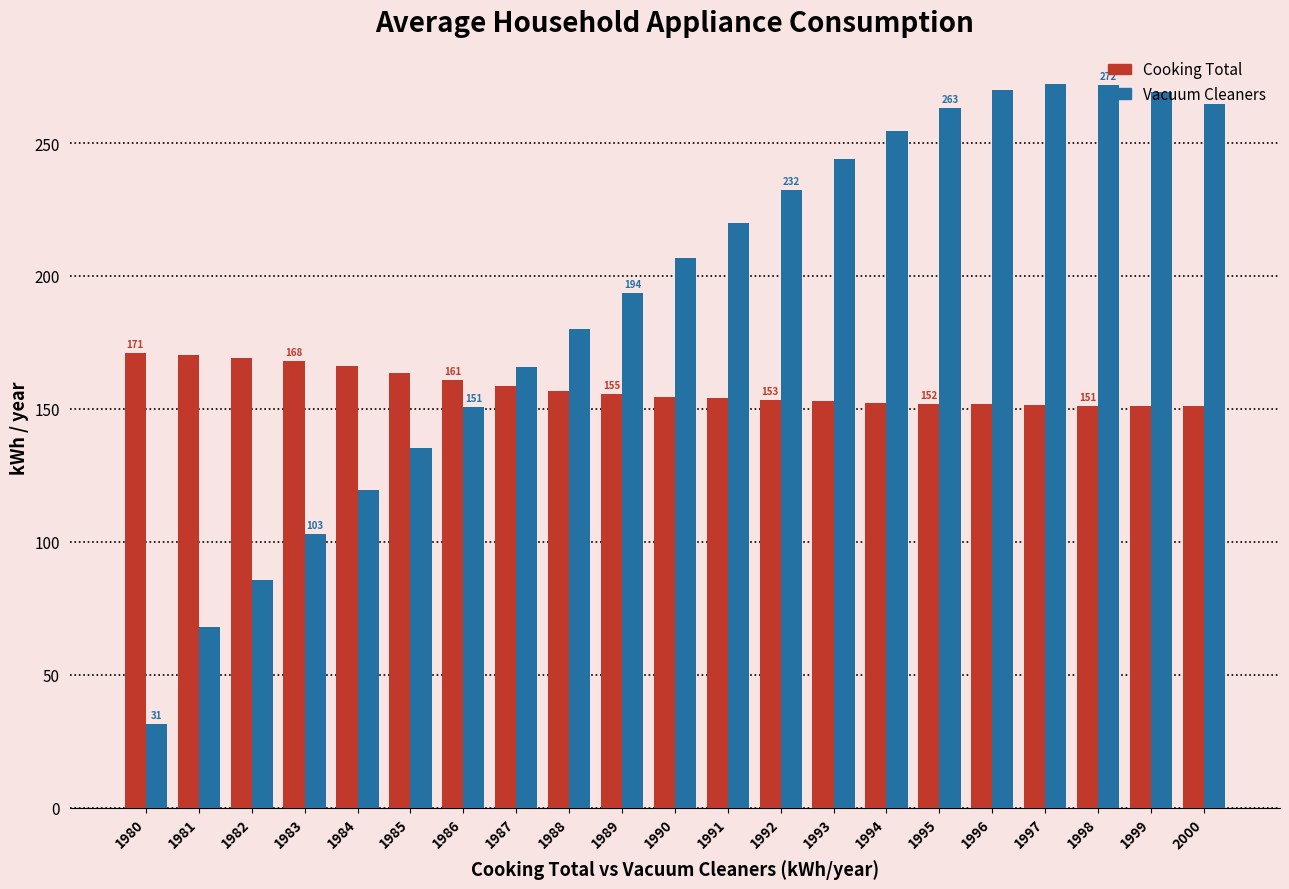

What is the minimum value for Cooking Total?

150.9